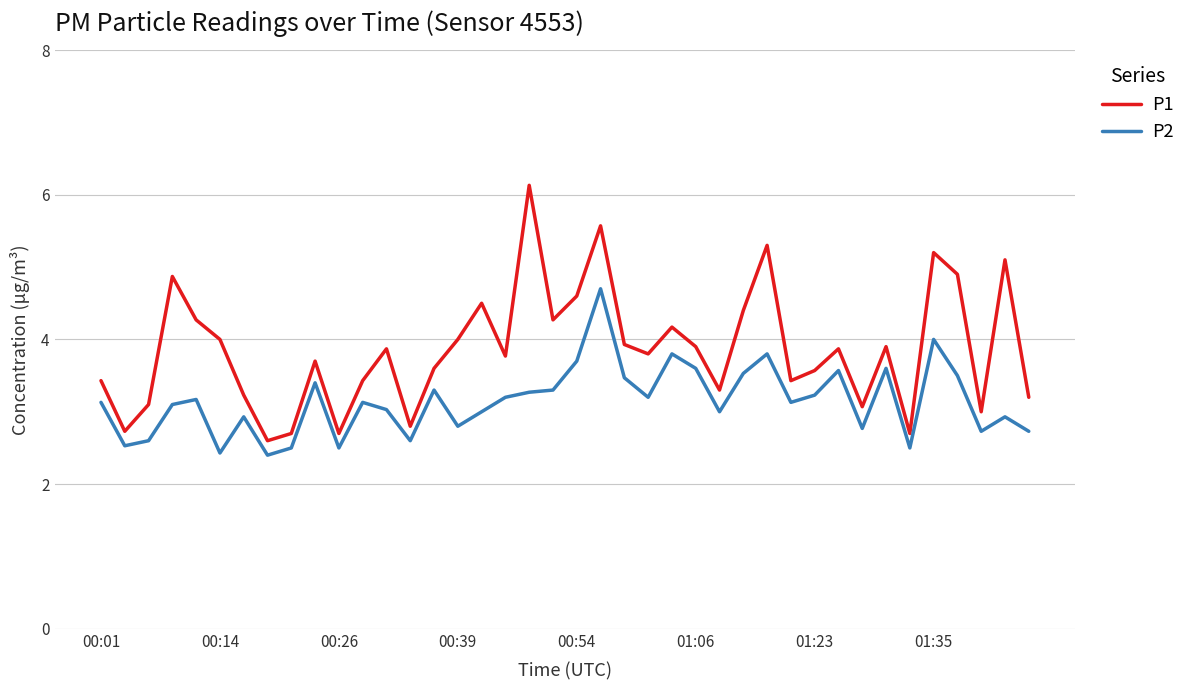

Which series has the largest range (max minus min)?

P1